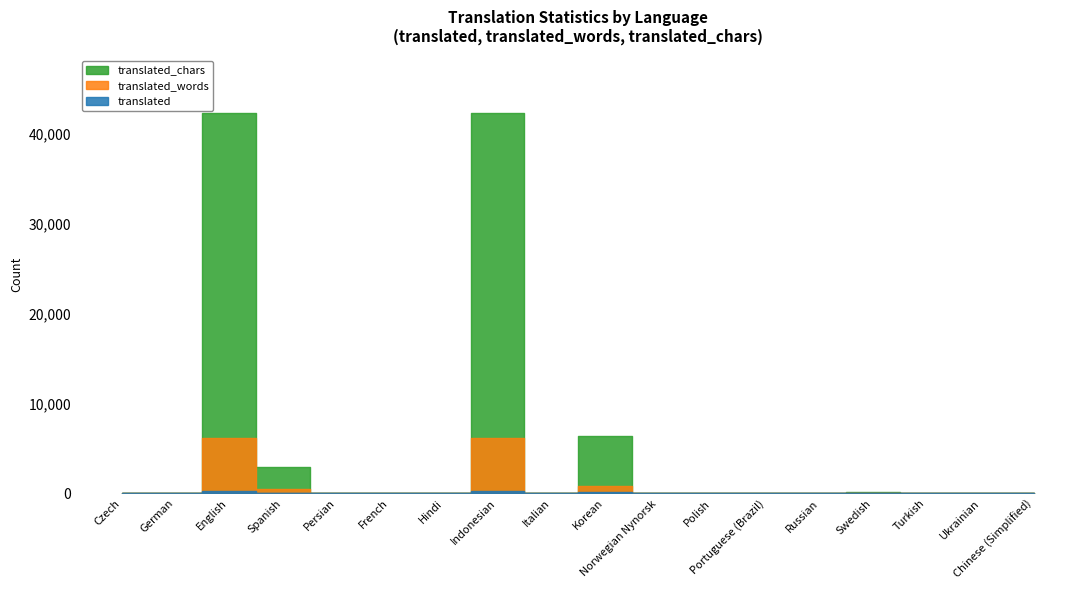

Reading left to right, list all the values displayed in this chart.

translated: Czech=0	German=0	English=272	Spanish=20	Persian=0	French=2	Hindi=0	Indonesian=272	Italian=0	Korean=114	Norwegian Nynorsk=0	Polish=2	Portuguese (Brazil)=4	Russian=0	Swedish=5	Turkish=2	Ukrainian=0	Chinese (Simplified)=2
translated_words: Czech=0	German=0	English=6168	Spanish=459	Persian=0	French=4	Hindi=0	Indonesian=6168	Italian=0	Korean=805	Norwegian Nynorsk=0	Polish=4	Portuguese (Brazil)=11	Russian=0	Swedish=15	Turkish=4	Ukrainian=0	Chinese (Simplified)=4
translated_chars: Czech=0	German=0	English=42299	Spanish=2884	Persian=0	French=33	Hindi=0	Indonesian=42299	Italian=0	Korean=6431	Norwegian Nynorsk=0	Polish=43	Portuguese (Brazil)=88	Russian=0	Swedish=119	Turkish=43	Ukrainian=0	Chinese (Simplified)=43